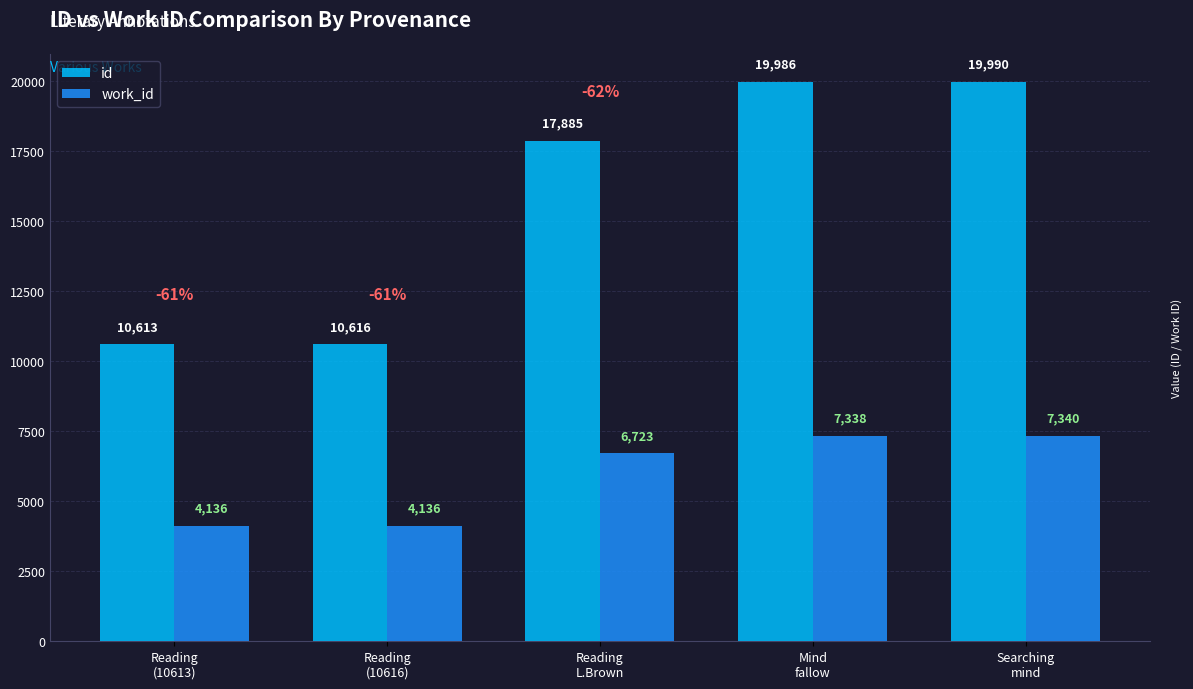

What is the value of the id bar at the 5th from the left?

19990